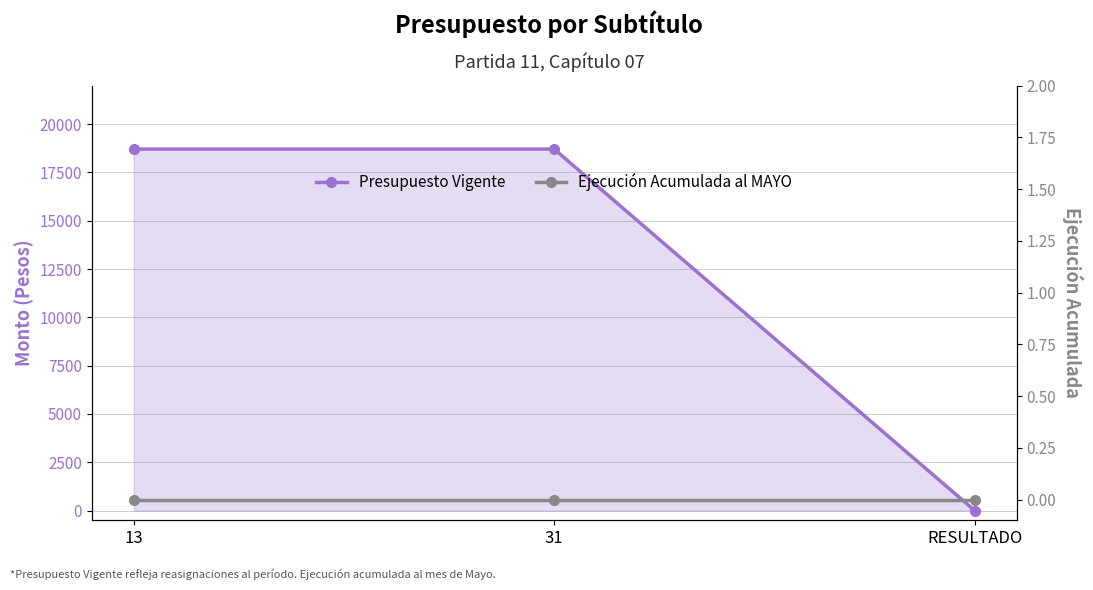

Is the value of Ejecución Acumulada al MAYO at RESULTADO greater than the value of Presupuesto Vigente at 13?

No